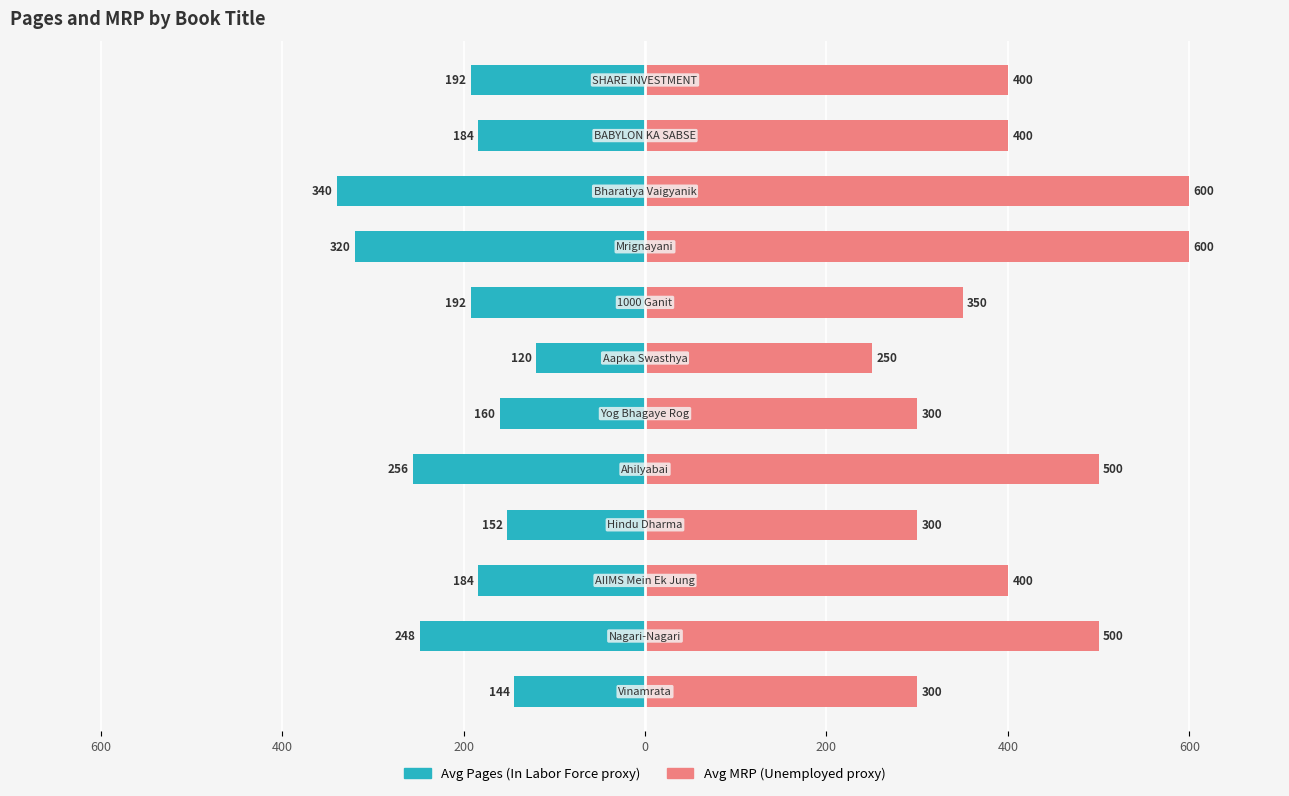

Which series has the largest range (max minus min)?

Avg MRP (Unemployed proxy)